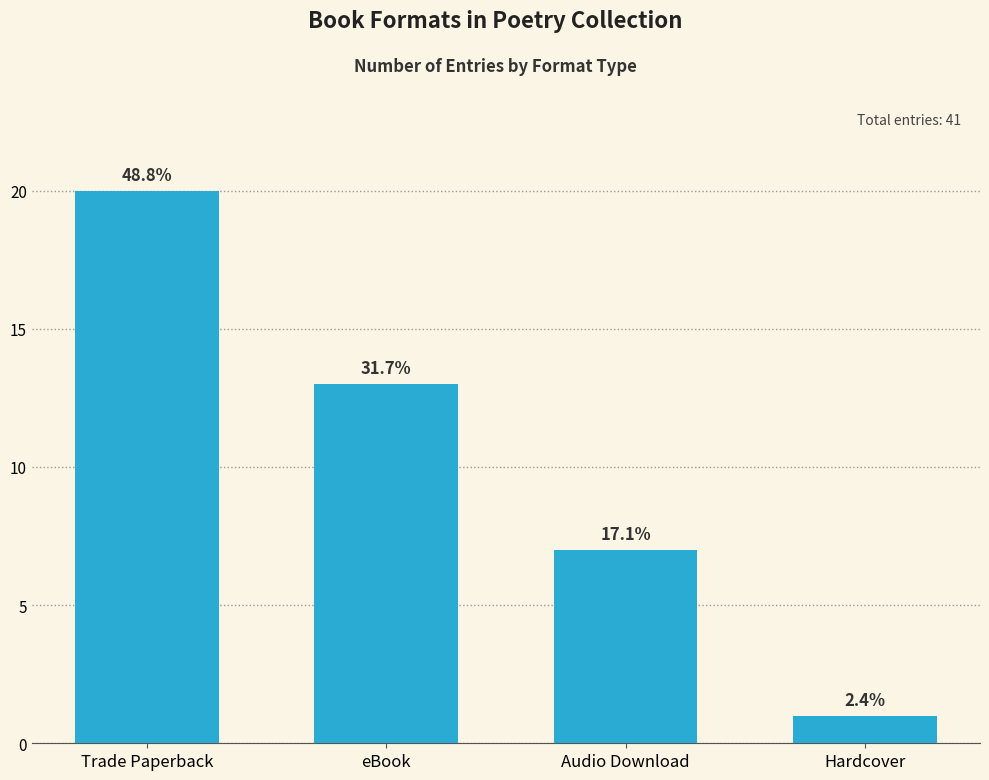

How many bars are there in total?

4